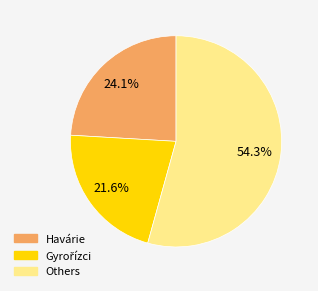

Between Others and Havárie, which is larger?

Others